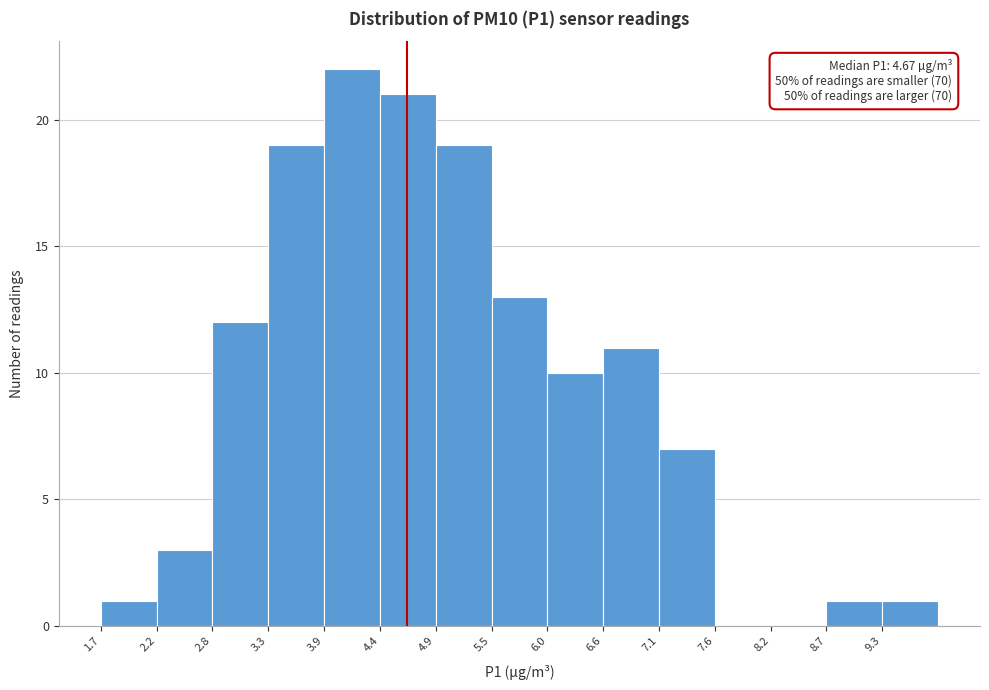

Which range on the x-axis has the tallest bar?

3.86 to 4.40